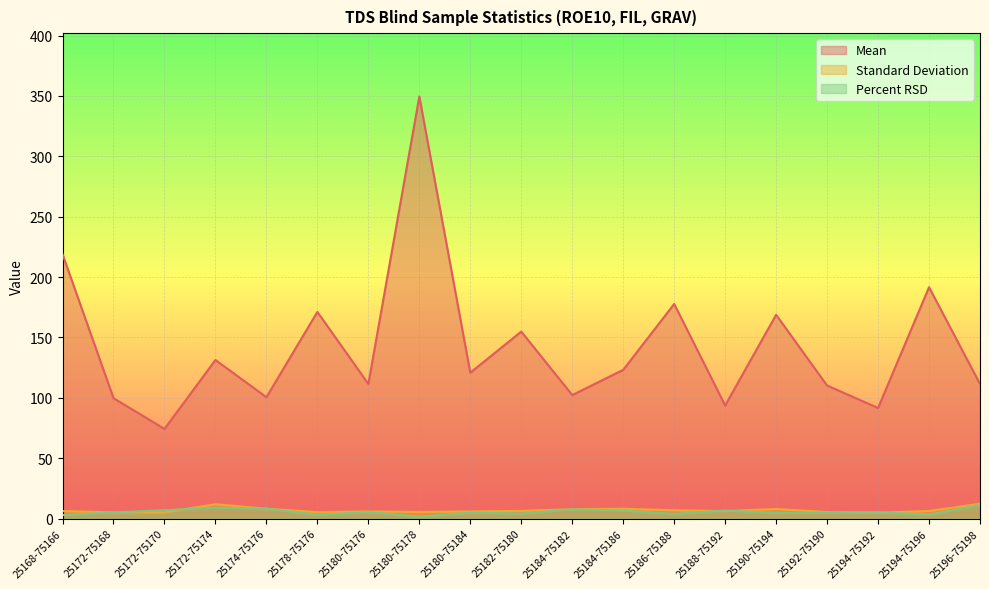

What is the label of the 13th point from the right?

25180-75176